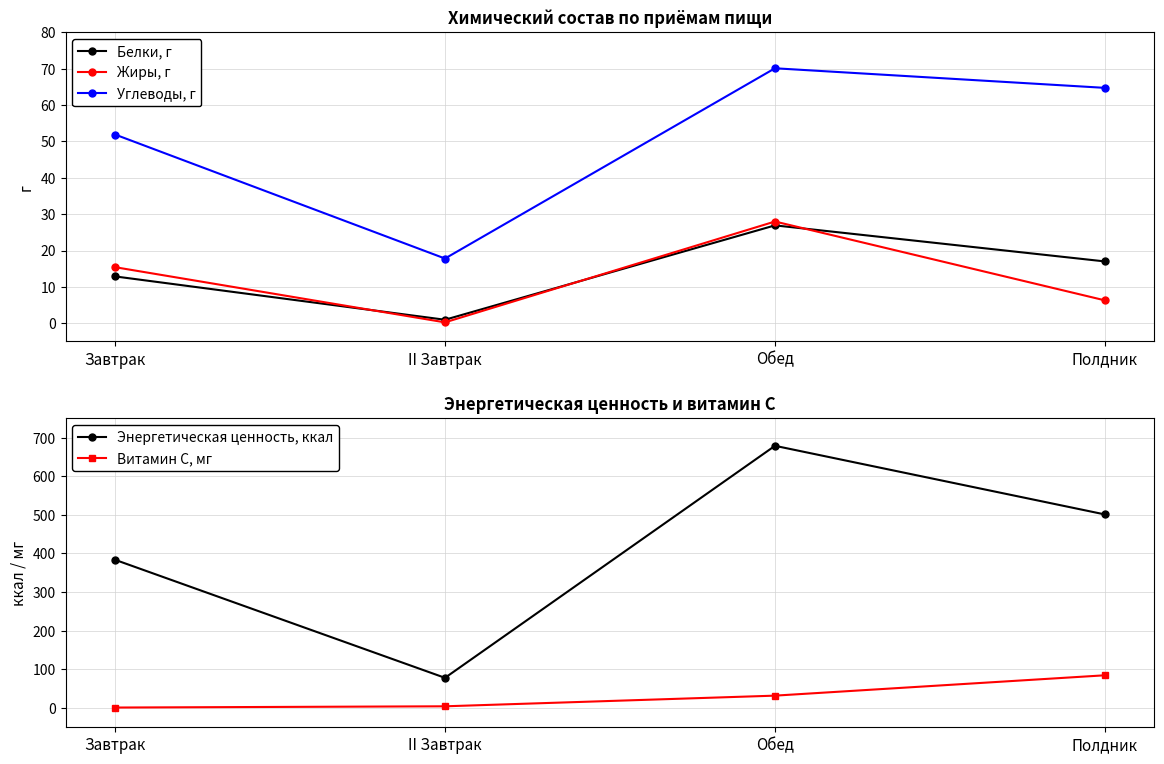

How many interior local peaks does the Жиры, г series have?

1